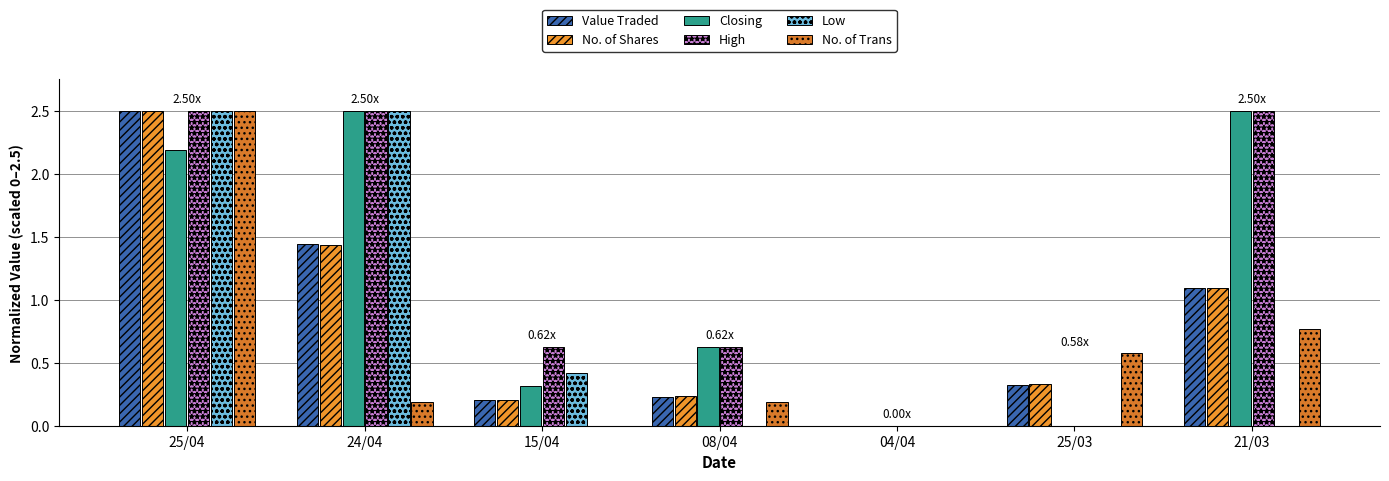

At which category is the sum across all series the highest?

25/04